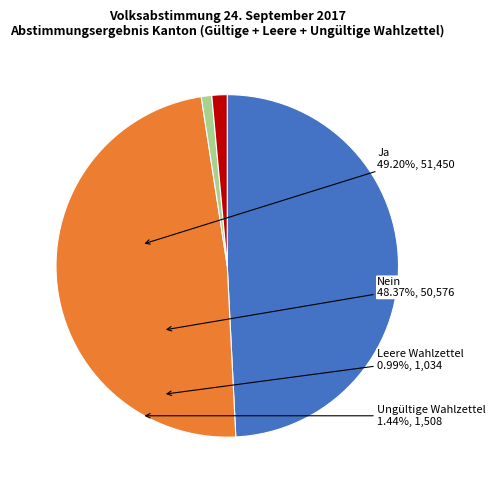

Is the sum of Leere Wahlzettel and Nein greater than half?

No